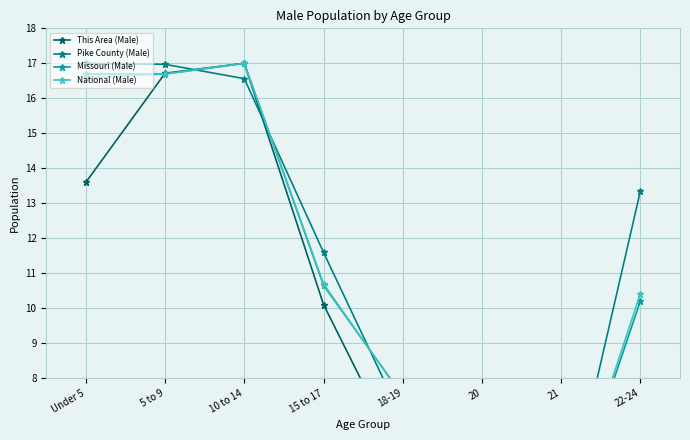

What is the smallest value displayed?

2.6